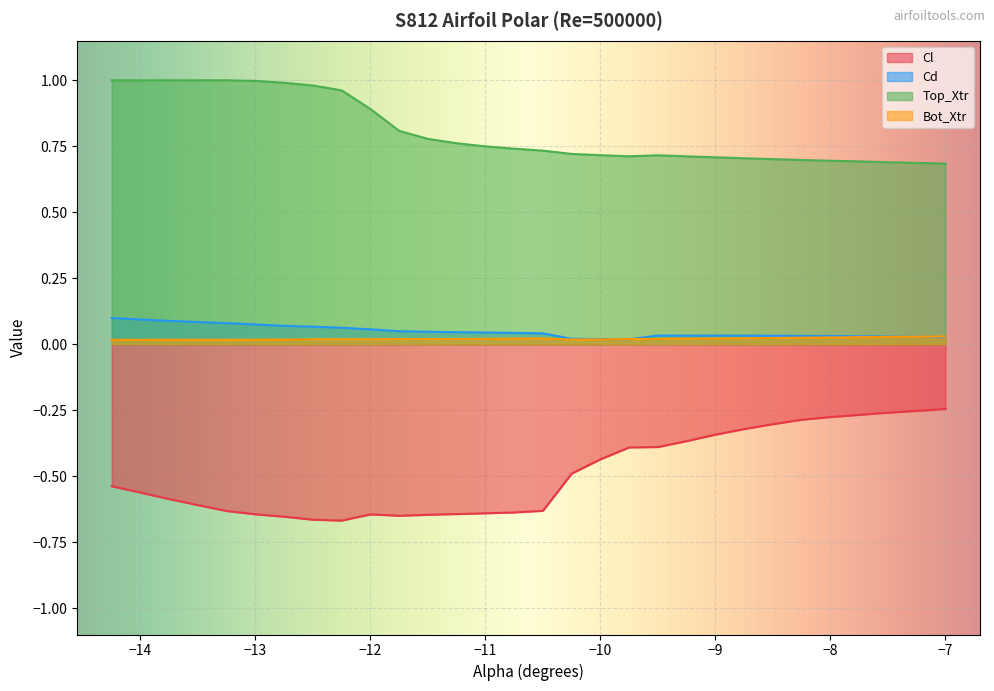

Reading right to left, extract all data points from this chart.

Cl: -7.0=-0.2	-7.25=-0.3	-7.5=-0.3	-7.75=-0.3	-8.0=-0.3	-8.25=-0.3	-8.5=-0.3	-8.75=-0.3	-9.0=-0.3	-9.25=-0.4	-9.5=-0.4	-9.75=-0.4	-10.0=-0.4	-10.25=-0.5	-10.5=-0.6	-10.75=-0.6	-11.0=-0.6	-11.25=-0.6	-11.5=-0.6	-11.75=-0.7	-12.0=-0.6	-12.25=-0.7	-12.5=-0.7	-12.75=-0.7	-13.0=-0.6	-13.25=-0.6	-13.5=-0.6	-13.75=-0.6	-14.0=-0.6	-14.25=-0.5
Cd: -7.0=0.0	-7.25=0.0	-7.5=0.0	-7.75=0.0	-8.0=0.0	-8.25=0.0	-8.5=0.0	-8.75=0.0	-9.0=0.0	-9.25=0.0	-9.5=0.0	-9.75=0.0	-10.0=0.0	-10.25=0.0	-10.5=0.0	-10.75=0.0	-11.0=0.0	-11.25=0.0	-11.5=0.0	-11.75=0.0	-12.0=0.1	-12.25=0.1	-12.5=0.1	-12.75=0.1	-13.0=0.1	-13.25=0.1	-13.5=0.1	-13.75=0.1	-14.0=0.1	-14.25=0.1
Top_Xtr: -7.0=0.7	-7.25=0.7	-7.5=0.7	-7.75=0.7	-8.0=0.7	-8.25=0.7	-8.5=0.7	-8.75=0.7	-9.0=0.7	-9.25=0.7	-9.5=0.7	-9.75=0.7	-10.0=0.7	-10.25=0.7	-10.5=0.7	-10.75=0.7	-11.0=0.7	-11.25=0.8	-11.5=0.8	-11.75=0.8	-12.0=0.9	-12.25=1.0	-12.5=1.0	-12.75=1.0	-13.0=1.0	-13.25=1.0	-13.5=1.0	-13.75=1.0	-14.0=1.0	-14.25=1.0
Bot_Xtr: -7.0=0.0	-7.25=0.0	-7.5=0.0	-7.75=0.0	-8.0=0.0	-8.25=0.0	-8.5=0.0	-8.75=0.0	-9.0=0.0	-9.25=0.0	-9.5=0.0	-9.75=0.0	-10.0=0.0	-10.25=0.0	-10.5=0.0	-10.75=0.0	-11.0=0.0	-11.25=0.0	-11.5=0.0	-11.75=0.0	-12.0=0.0	-12.25=0.0	-12.5=0.0	-12.75=0.0	-13.0=0.0	-13.25=0.0	-13.5=0.0	-13.75=0.0	-14.0=0.0	-14.25=0.0